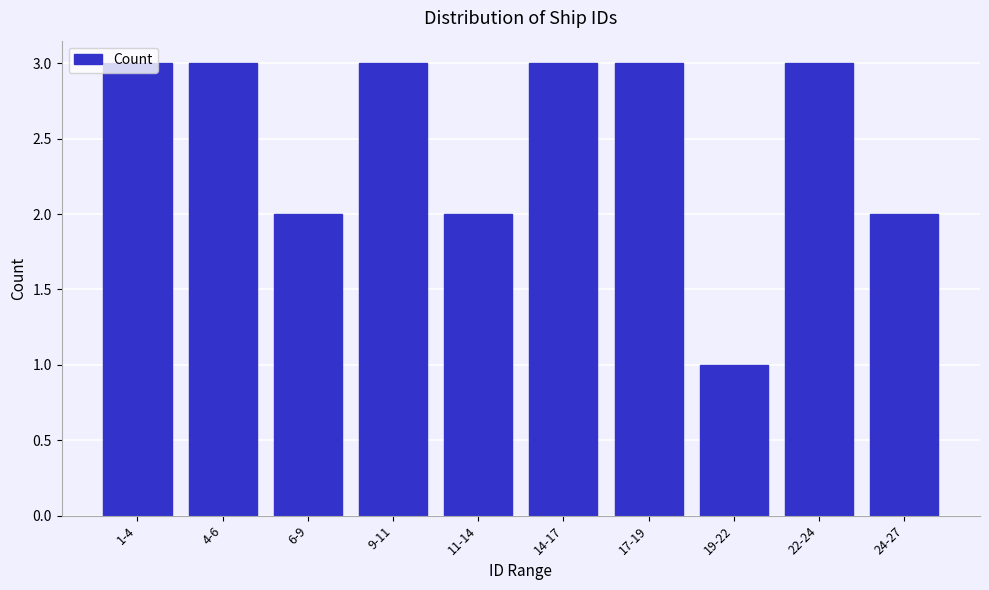

Between 19-22 and 11-14, which is larger?

11-14